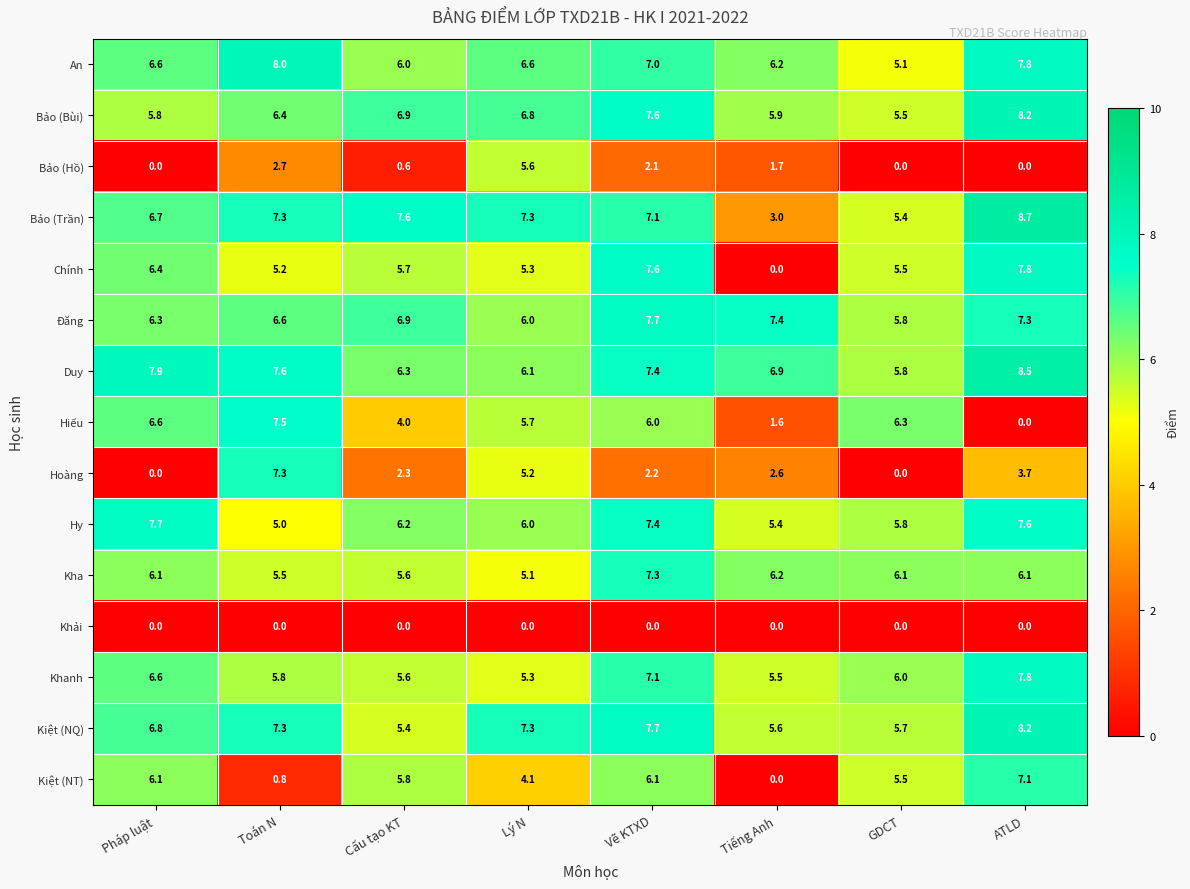

Which series has the largest total across all categories?

Duy